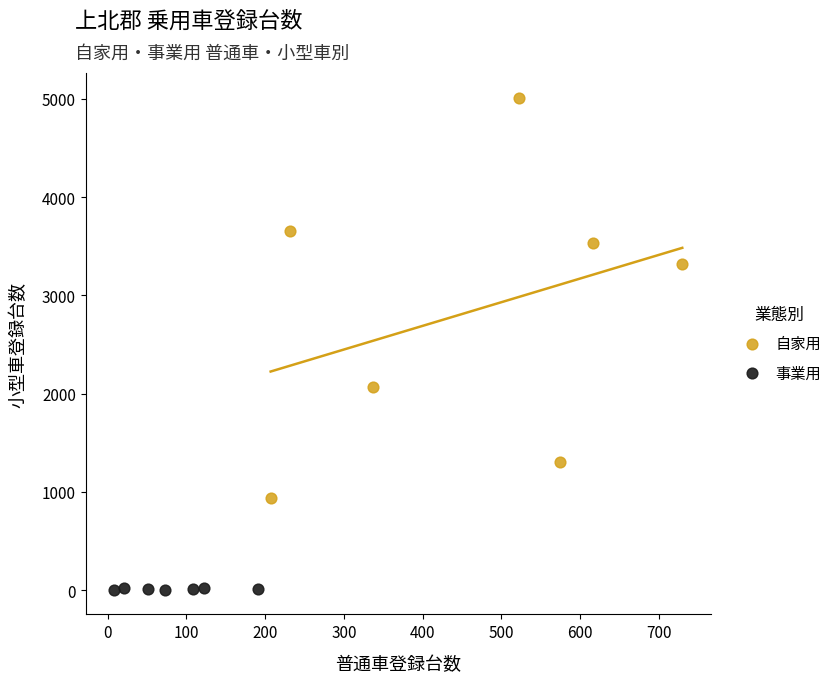

Which series has the largest Y range (max minus min)?

自家用